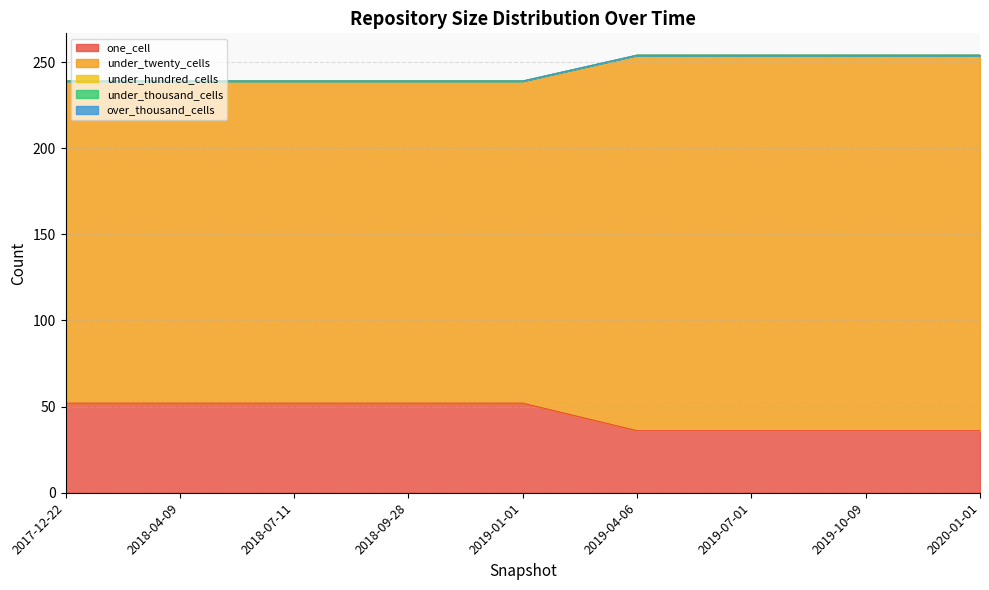

Reading right to left, extract all data points from this chart.

one_cell: 2020-01-01=36	2019-10-09=36	2019-07-01=36	2019-04-06=36	2019-01-01=52	2018-09-28=52	2018-07-11=52	2018-04-09=52	2017-12-22=52
under_twenty_cells: 2020-01-01=218	2019-10-09=218	2019-07-01=218	2019-04-06=218	2019-01-01=187	2018-09-28=187	2018-07-11=187	2018-04-09=187	2017-12-22=187
under_hundred_cells: 2020-01-01=0	2019-10-09=0	2019-07-01=0	2019-04-06=0	2019-01-01=0	2018-09-28=0	2018-07-11=0	2018-04-09=0	2017-12-22=0
under_thousand_cells: 2020-01-01=0	2019-10-09=0	2019-07-01=0	2019-04-06=0	2019-01-01=0	2018-09-28=0	2018-07-11=0	2018-04-09=0	2017-12-22=0
over_thousand_cells: 2020-01-01=0	2019-10-09=0	2019-07-01=0	2019-04-06=0	2019-01-01=0	2018-09-28=0	2018-07-11=0	2018-04-09=0	2017-12-22=0